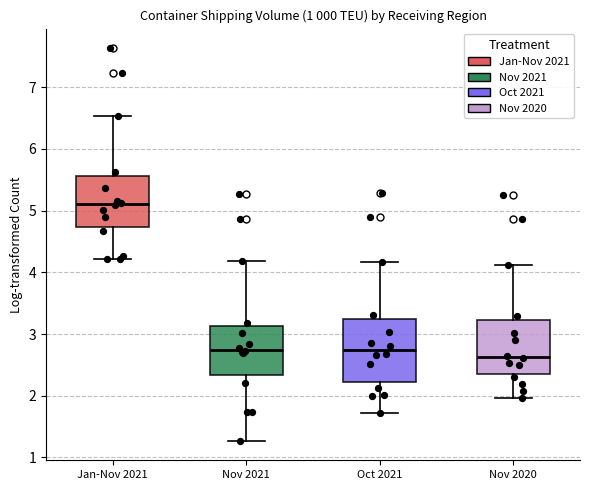

Where does the upper whisker of the box for Oct 2021 end on the y-axis? The values are not printed on the chart, so give them approximately, as read against the axis.

4.2